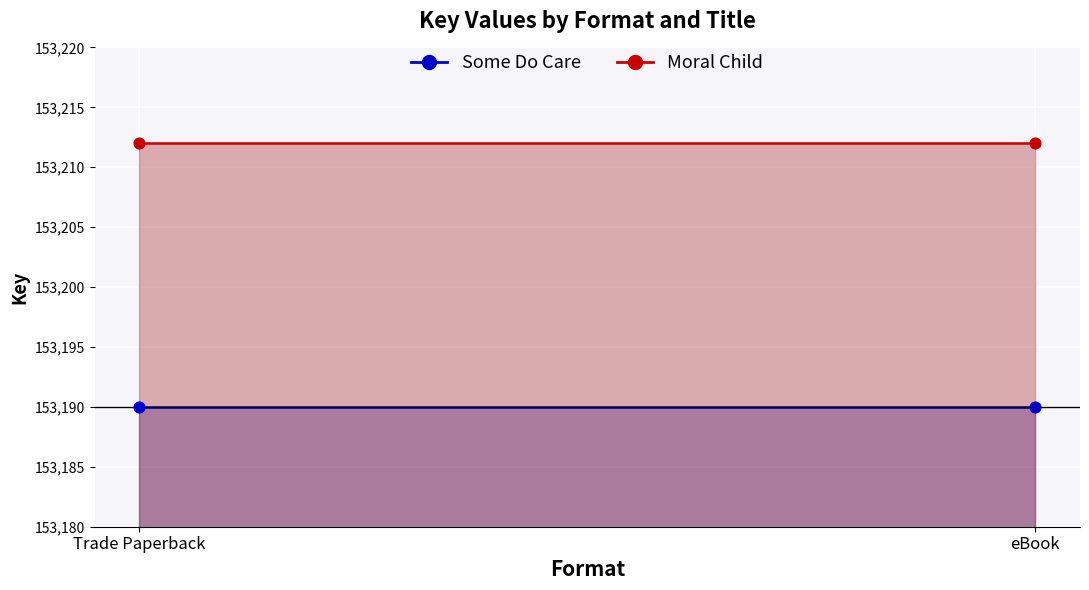

Across all data points, what is the average Y value?

153201